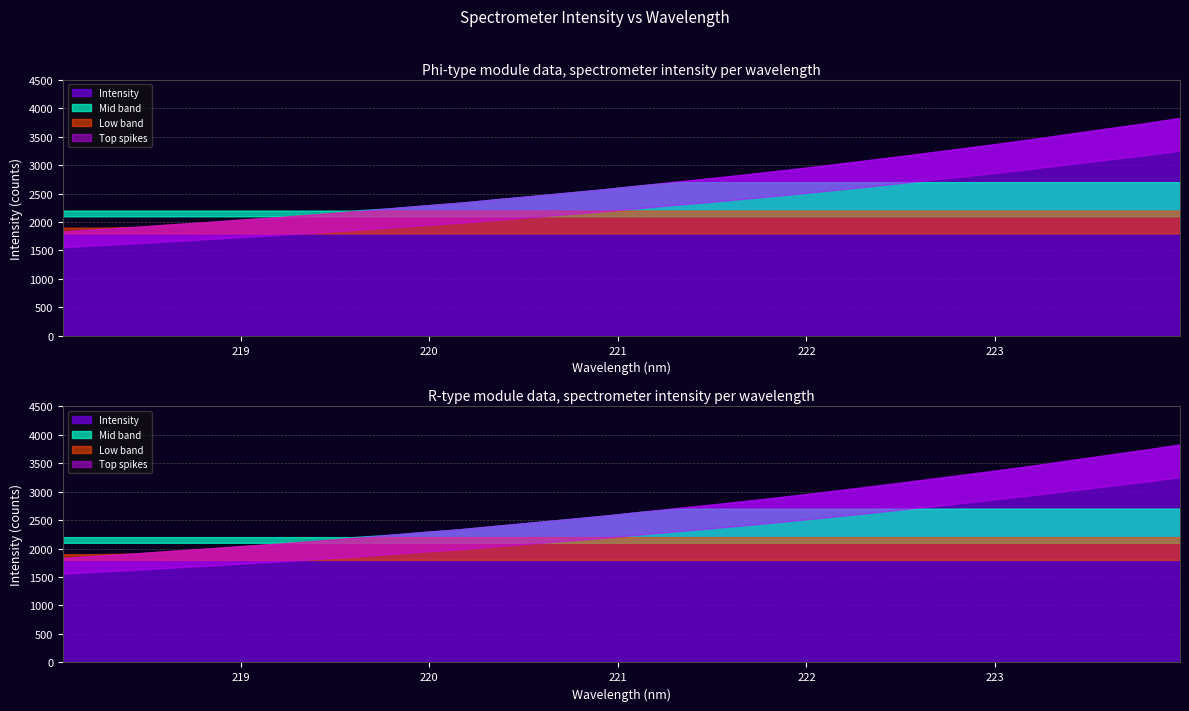

Which has a higher value, 219.2067 or 218.6332?

219.2067